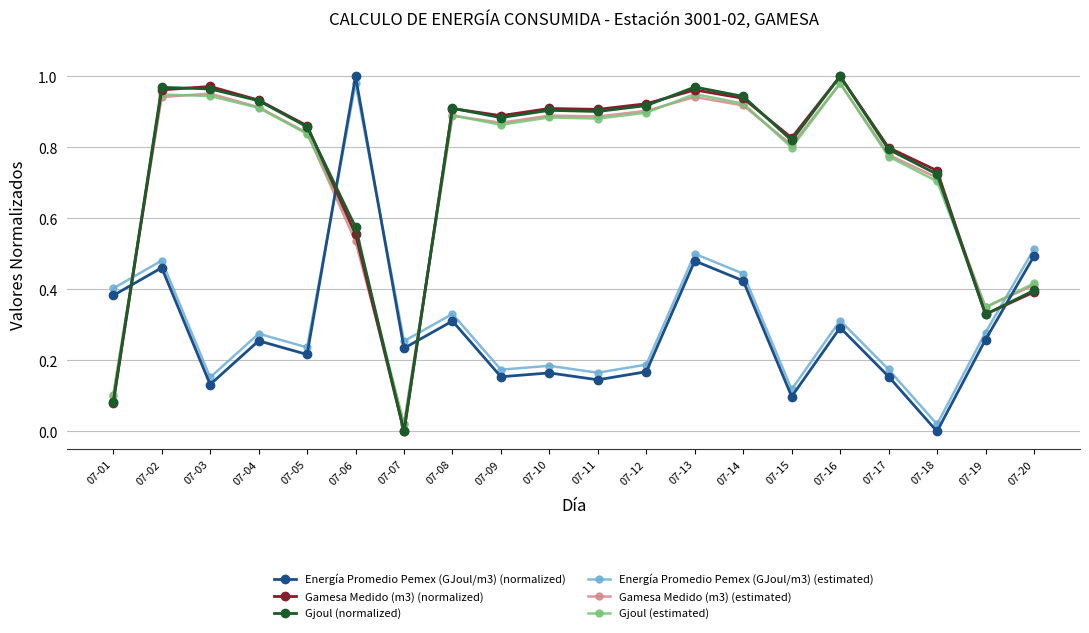

True or false: Energía Promedio Pemex (GJoul/m3) (normalized) and Energía Promedio Pemex (GJoul/m3) (estimated) cross at least once.

True